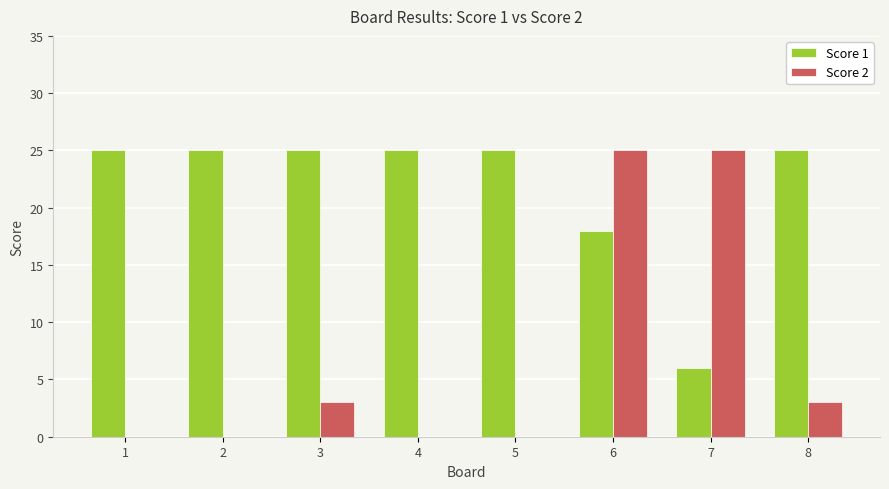

What is the sum of the Score 1 values at 5 and 2?

50